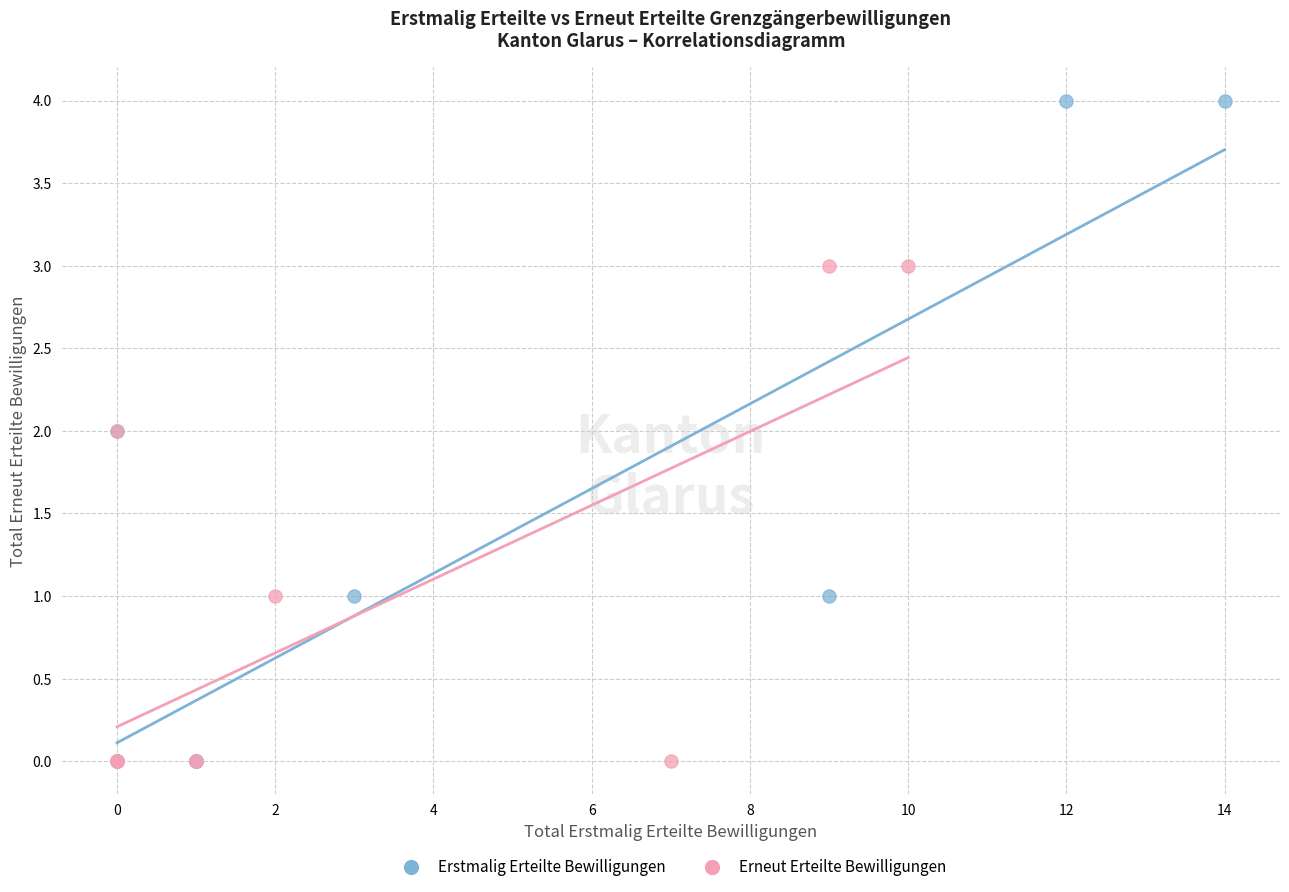

Which series has the largest Y range (max minus min)?

Erstmalig Erteilte Bewilligungen